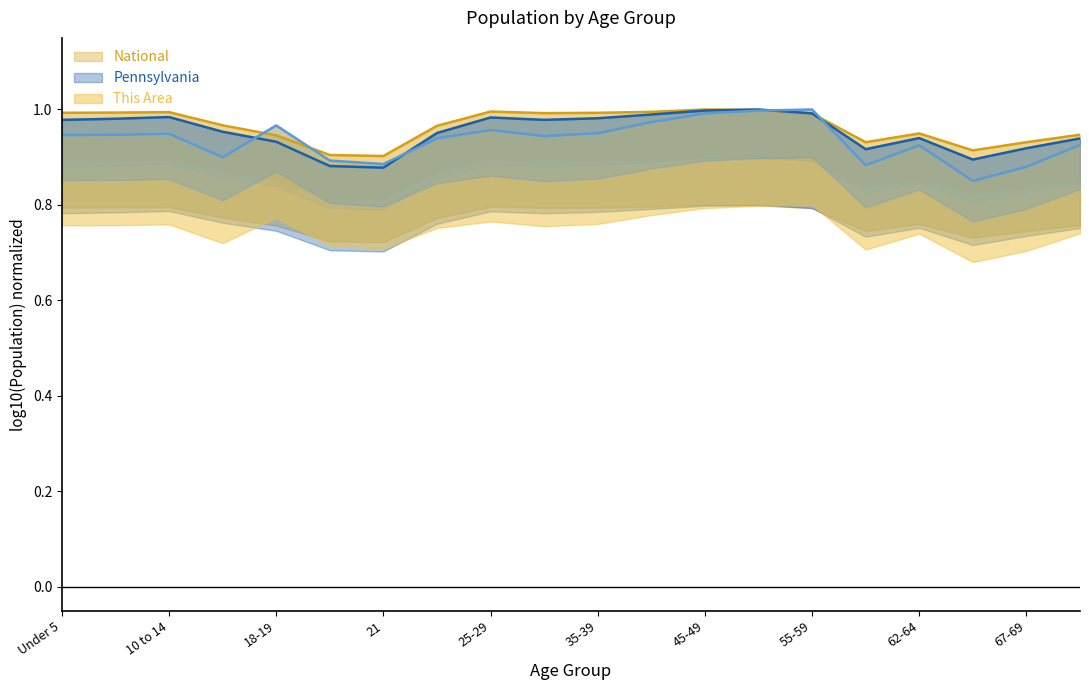

What value does the This Area series have at 30-34?

0.9